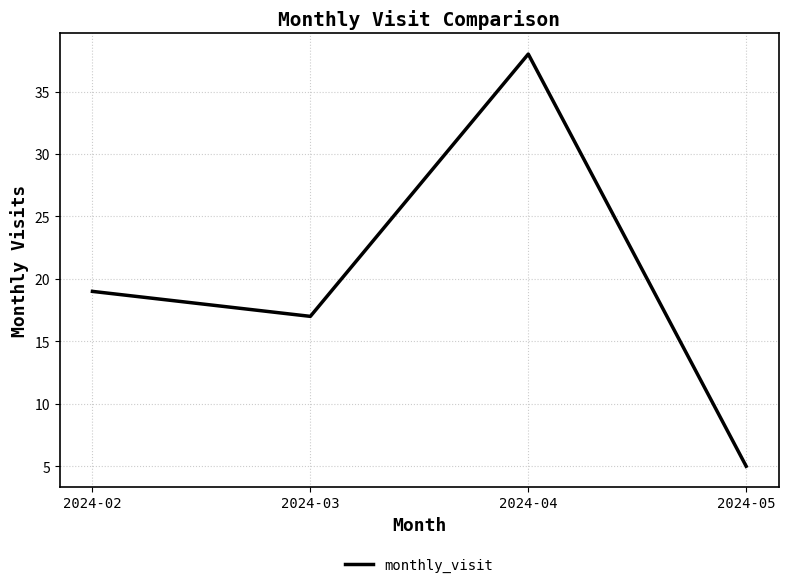

Is it true that the value at 2024-05 is 2?

False